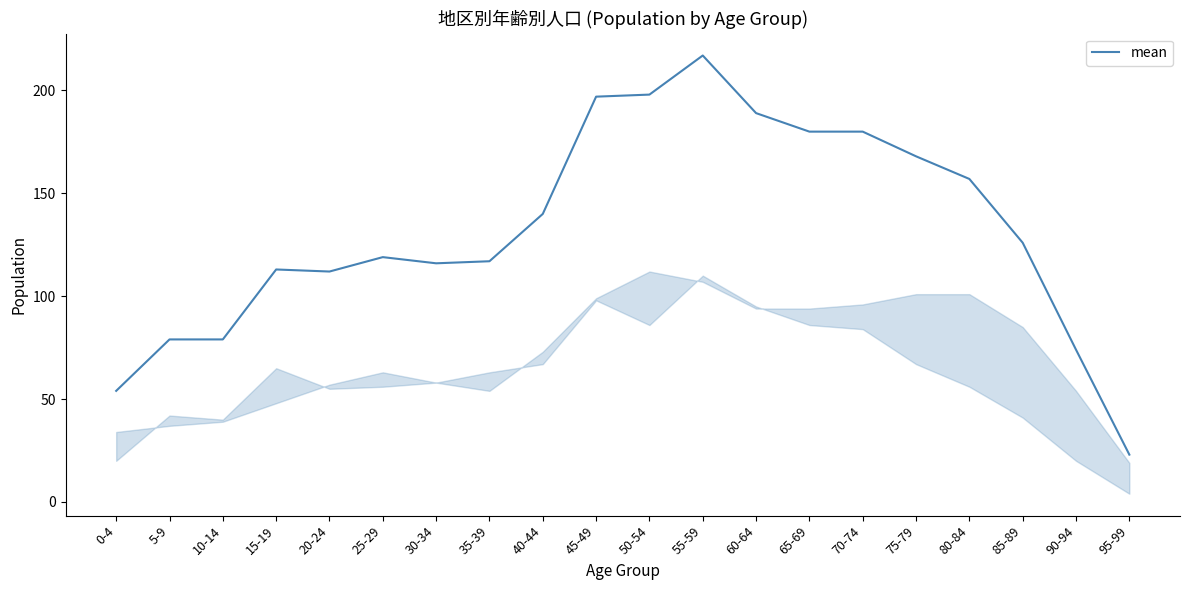

Between 35-39 and 65-69, which is larger?

65-69